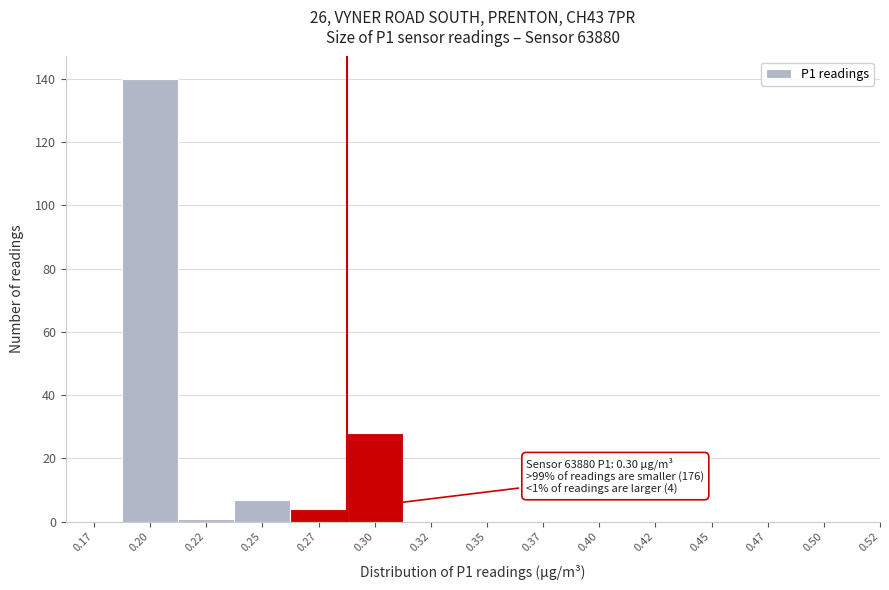

Reading left to right, list all the values displayed in this chart.

0.17=0	0.20=140	0.22=1	0.25=7	0.27=4	0.30=28	0.32=0	0.35=0	0.37=0	0.40=0	0.42=0	0.45=0	0.47=0	0.50=0	0.52=0